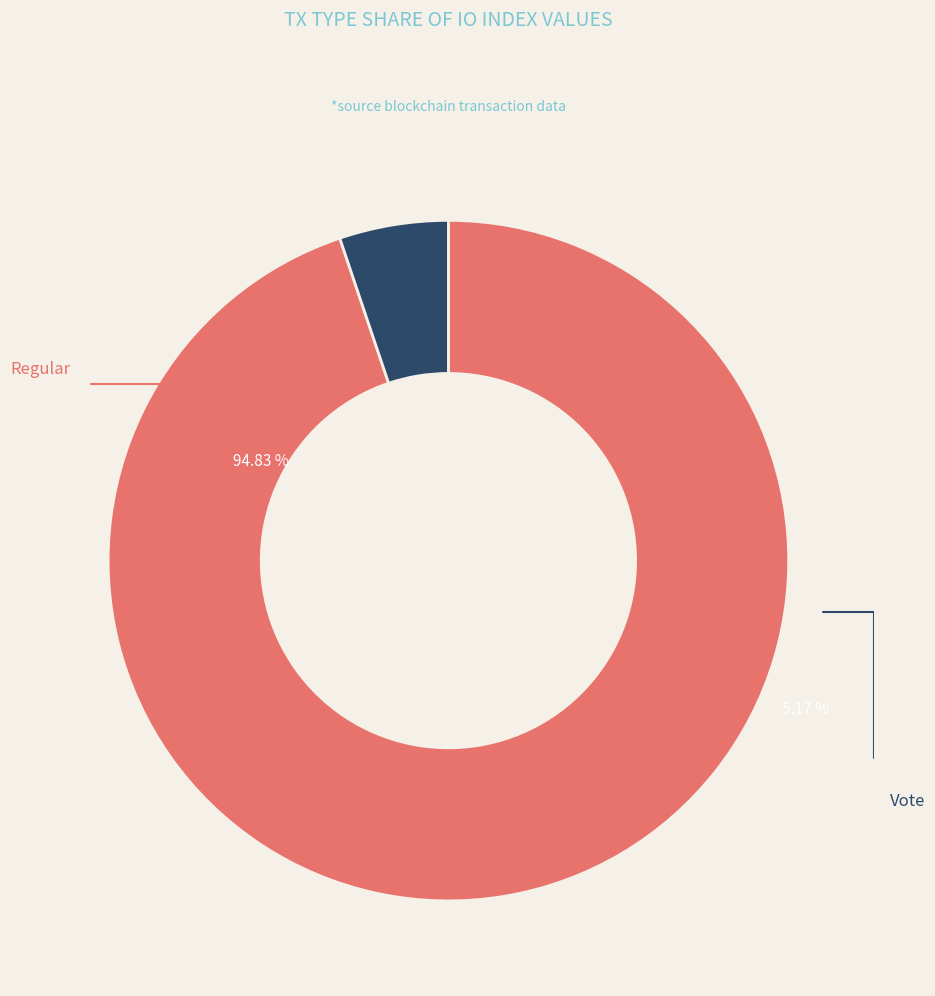

Which slice represents more than half of the pie?

Regular